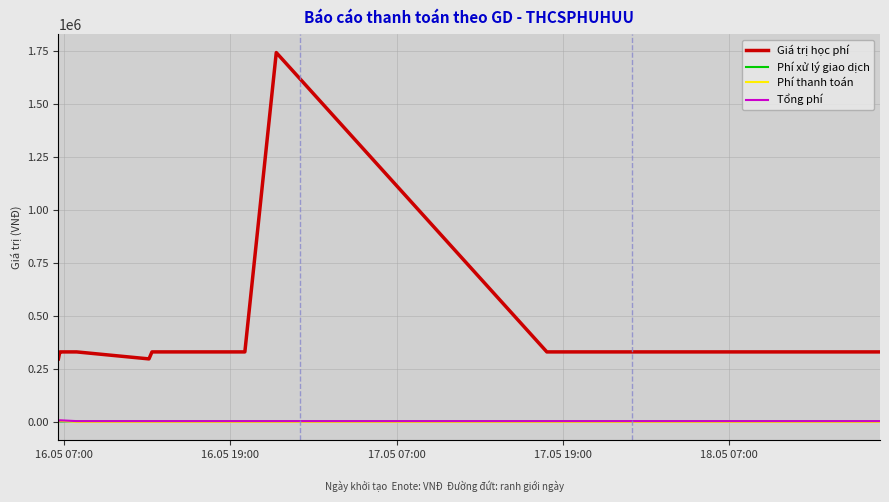

What is the average value of the Giá trị học phí series?

433615